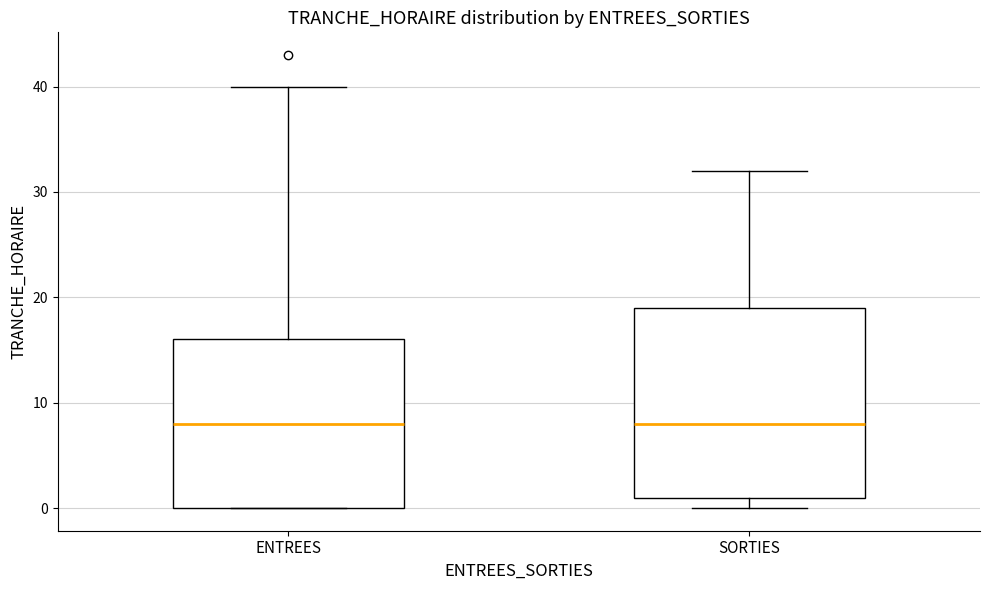

Reading left to right, read every box against the y-axis: the position of its median line, the range the box covers, and the ends of its whiskers. The values are not printed on the chart, so give them approximately, as read against the axis.

ENTREES: median 8, box 0 to 16, whiskers 0 to 40
SORTIES: median 8, box 1 to 19, whiskers 0 to 32